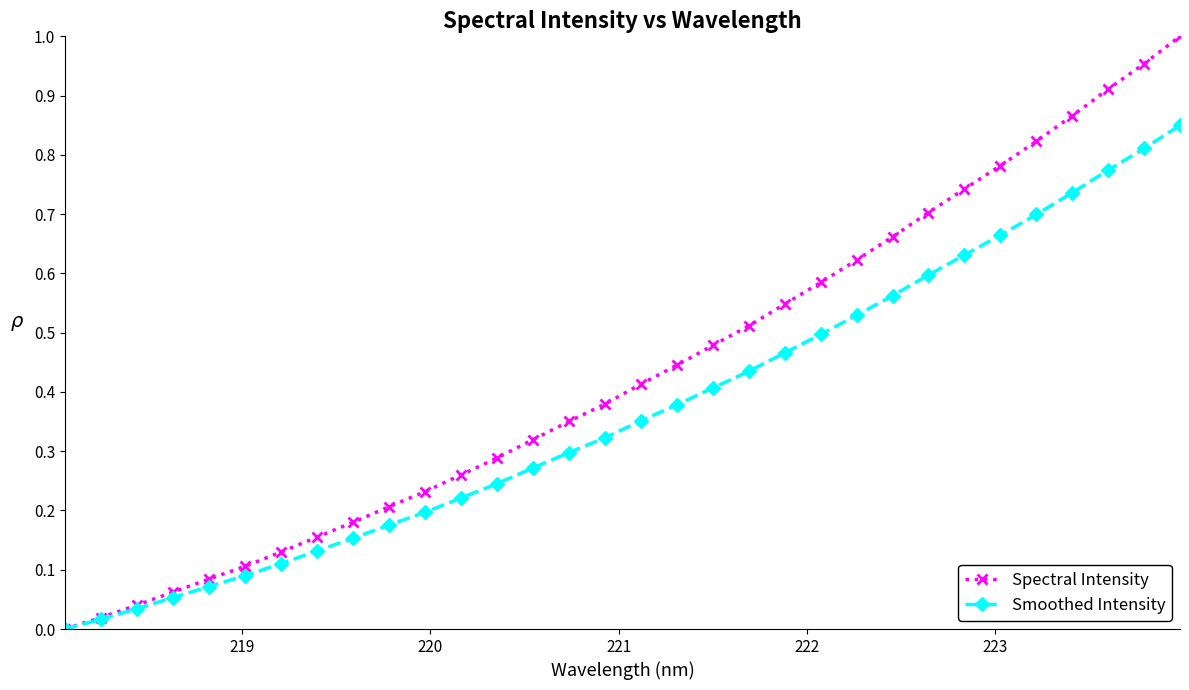

Which series has the largest range (max minus min)?

Spectral Intensity